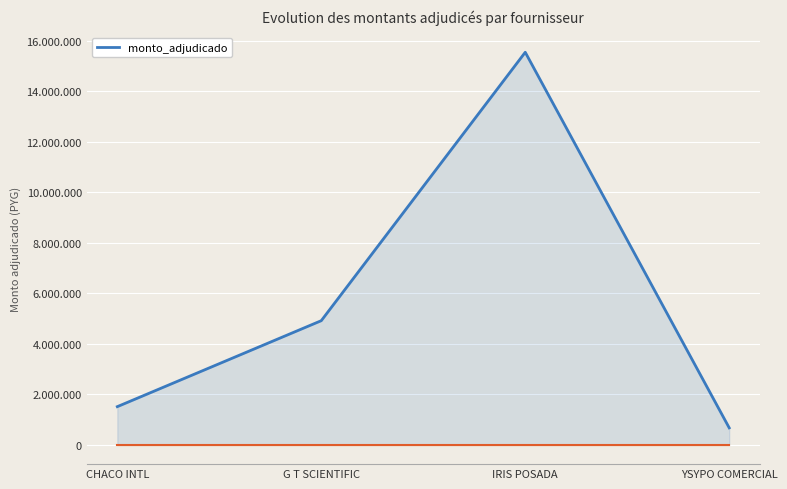

How many data points are above 4905200?

1